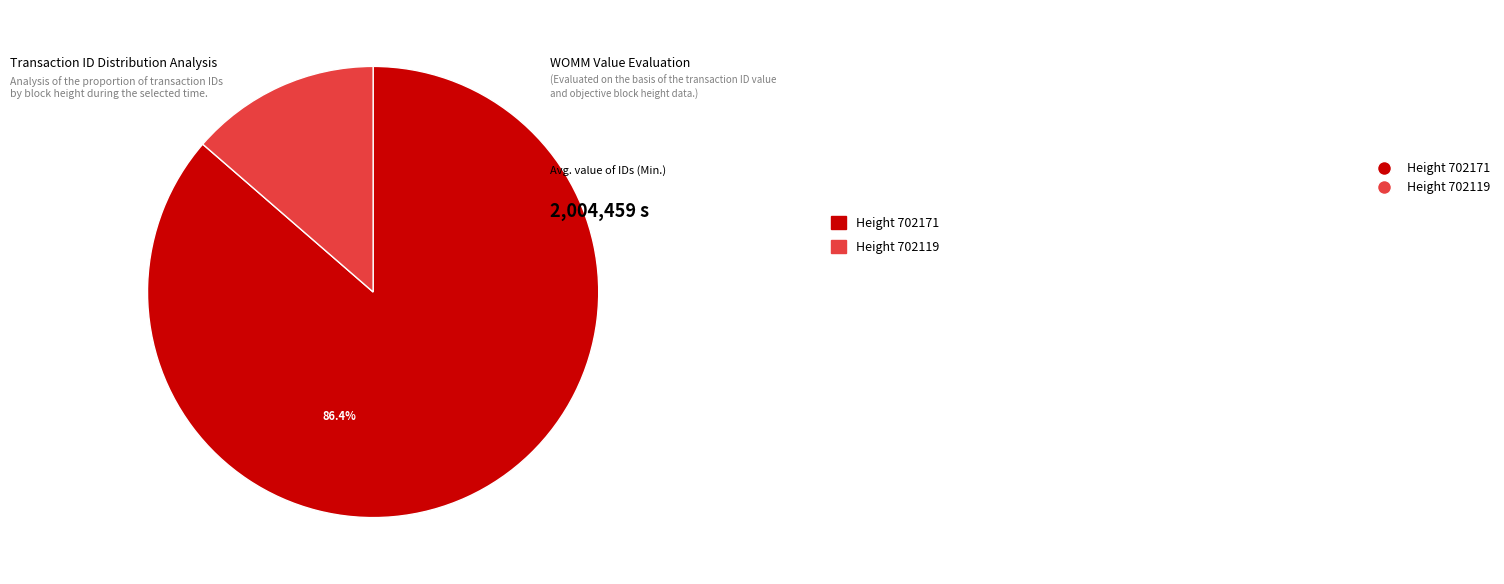

Does any single category account for the majority?

Yes